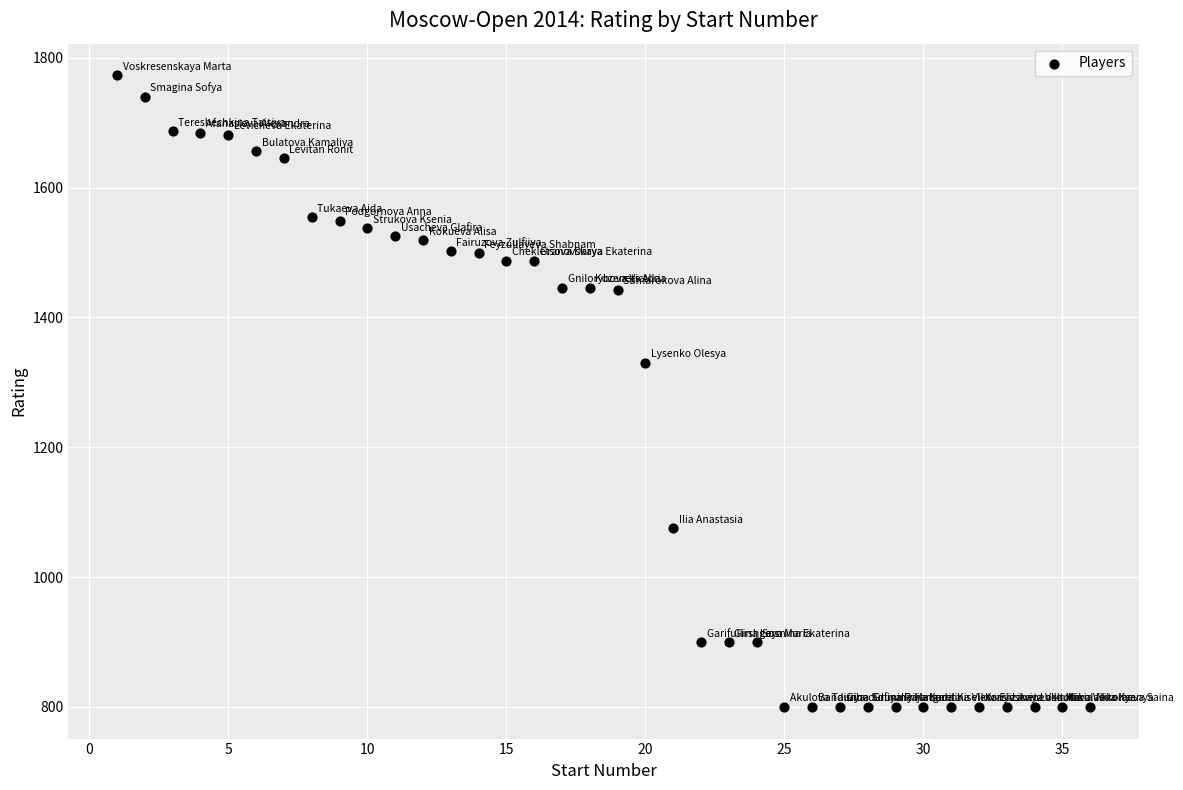

What is the range of Y values (max minus min)?

973